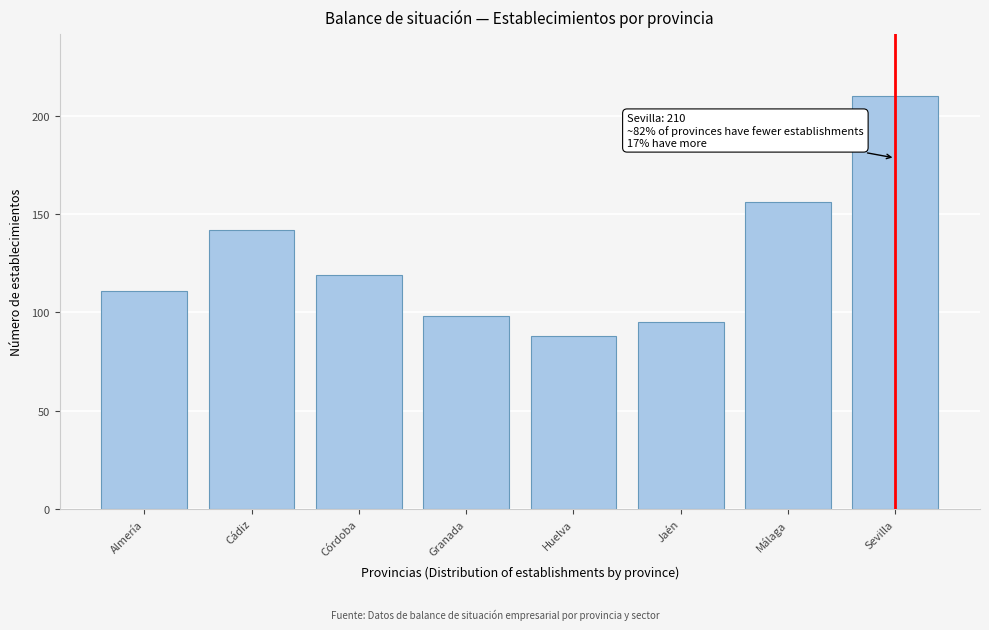

Reading right to left, list all the values displayed in this chart.

Sevilla=210	Málaga=156	Jaén=95	Huelva=88	Granada=98	Córdoba=119	Cádiz=142	Almería=111